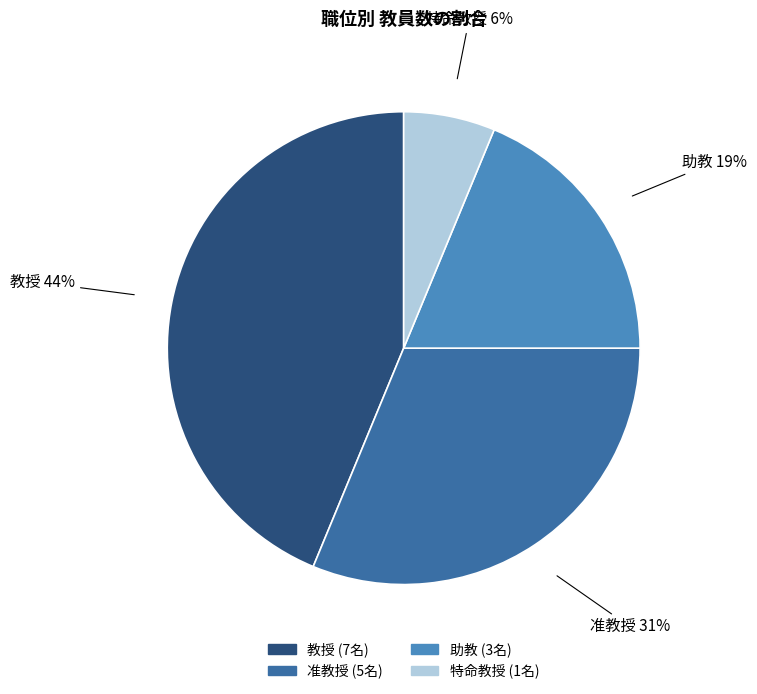

Which slice is the largest?

教授